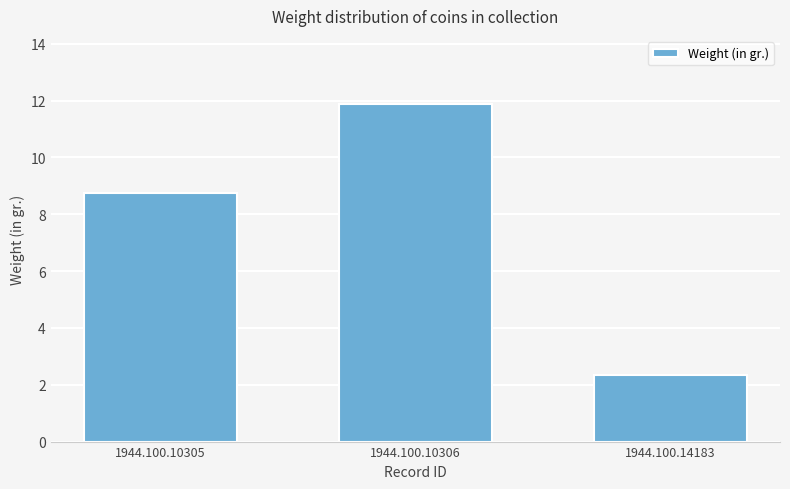

List the labels in order of value, smallest first.

1944.100.14183, 1944.100.10305, 1944.100.10306